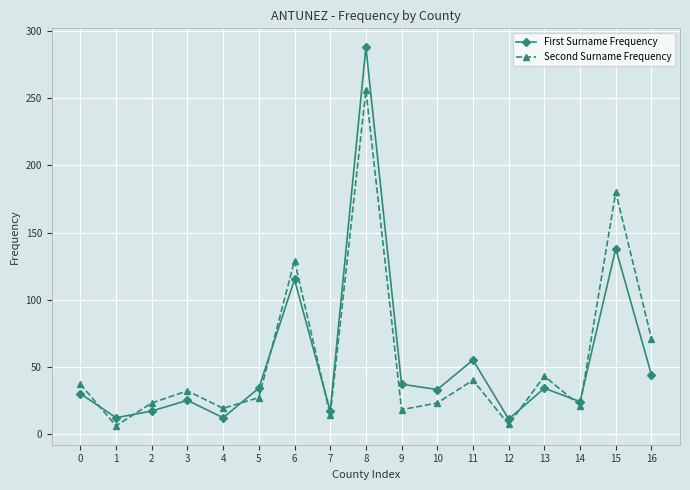

What is the maximum value shown in the chart?

288